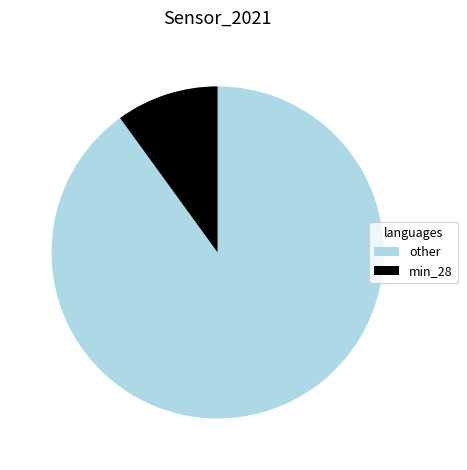

Is it true that other is 90% of the pie?

True